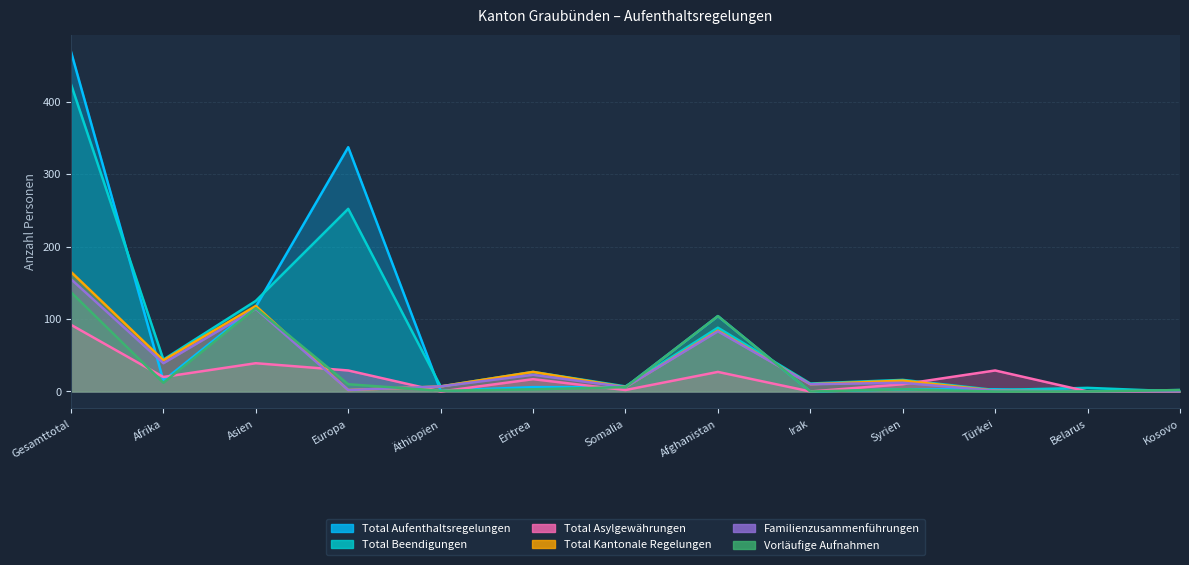

What is the difference between the Total Aufenthaltsregelungen values at Äthiopien and Afrika?

14